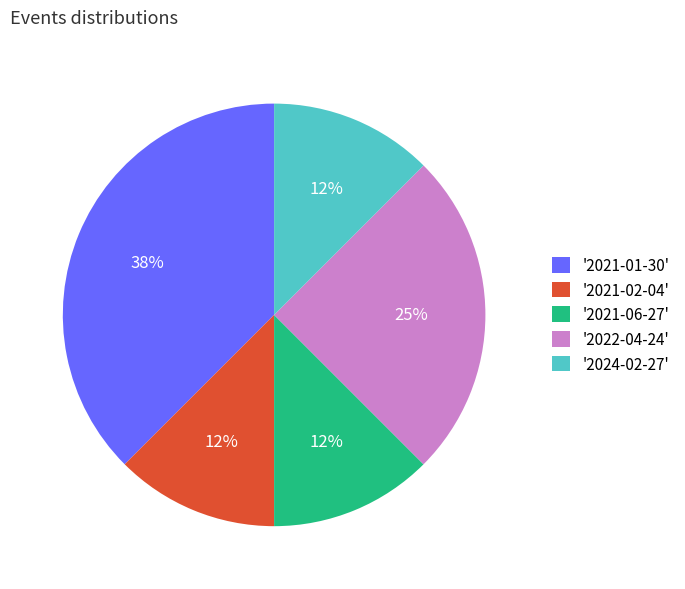

To the nearest percent, what portion does '2022-04-24' represent?

25%